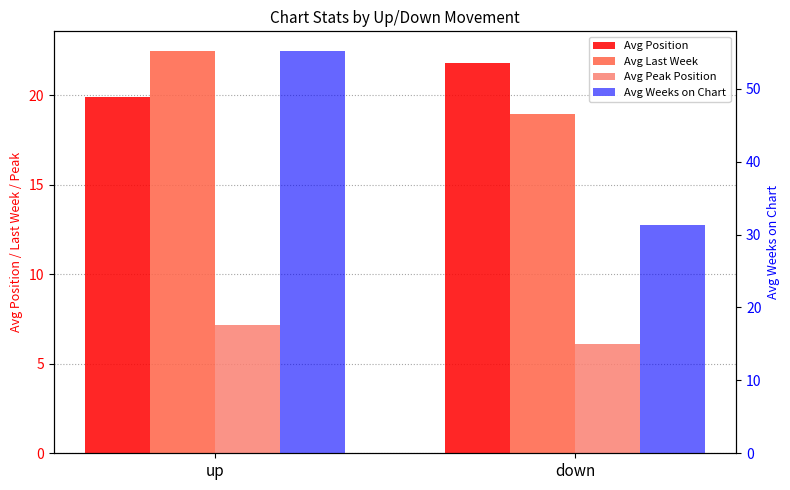

At which category does the chart reach its minimum across all series?

down